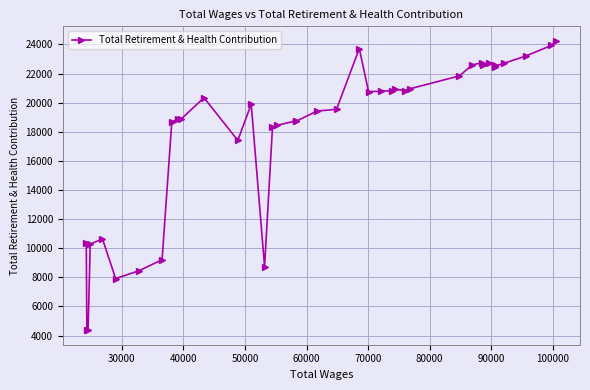

Is this an area chart (filled region under the line)?

No